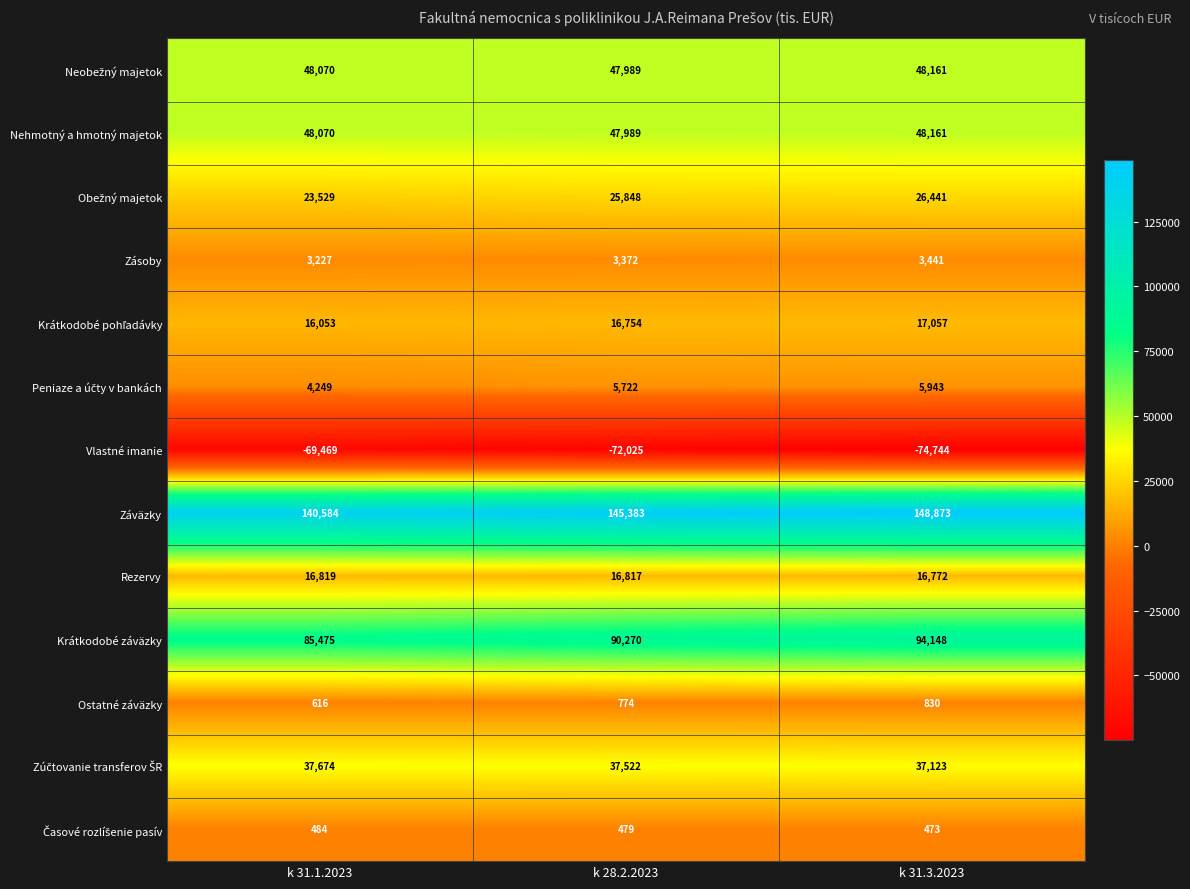

What is the difference between the Zásoby values at k 31.3.2023 and k 28.2.2023?

69